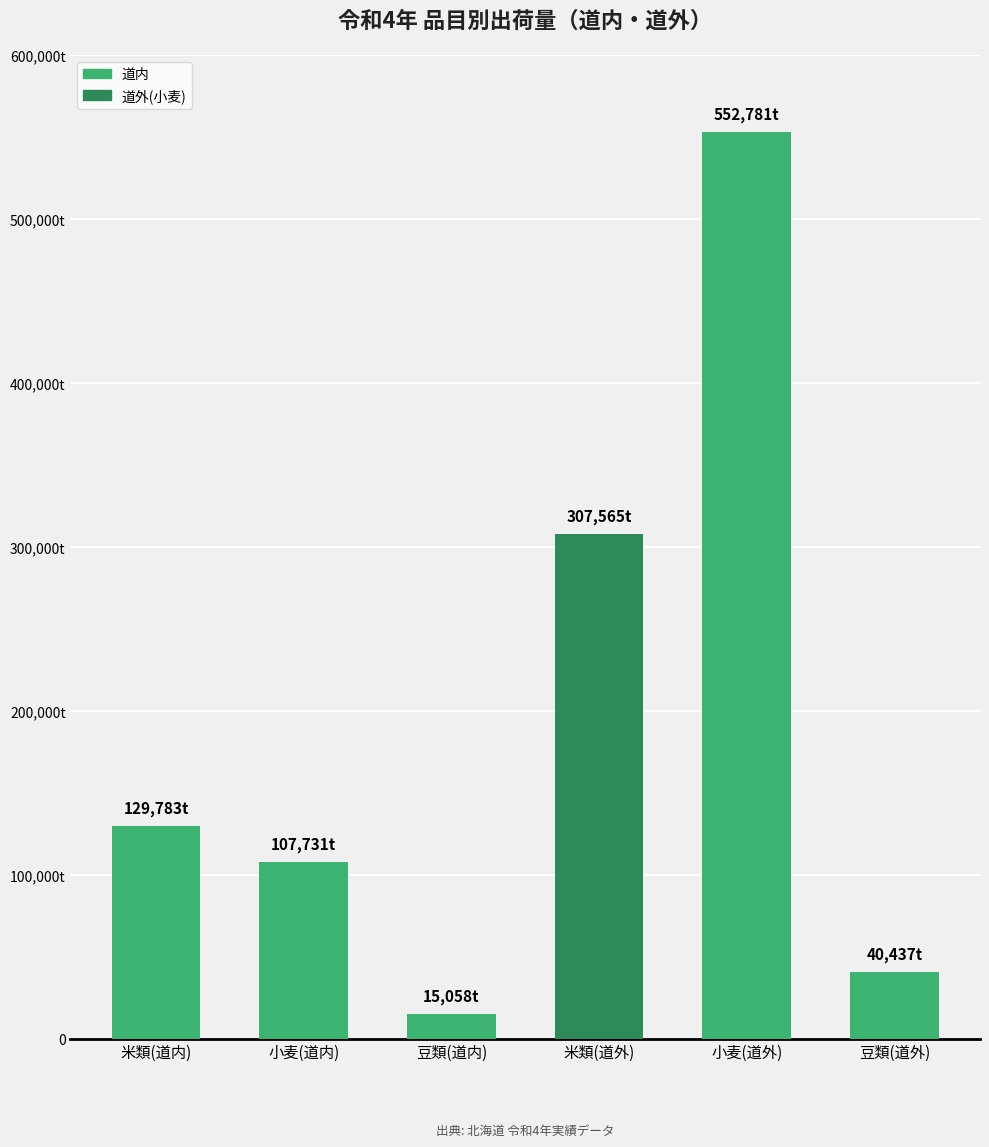

Rank the categories by value from lowest to highest.

豆類(道内), 豆類(道外), 小麦(道内), 米類(道内), 米類(道外), 小麦(道外)